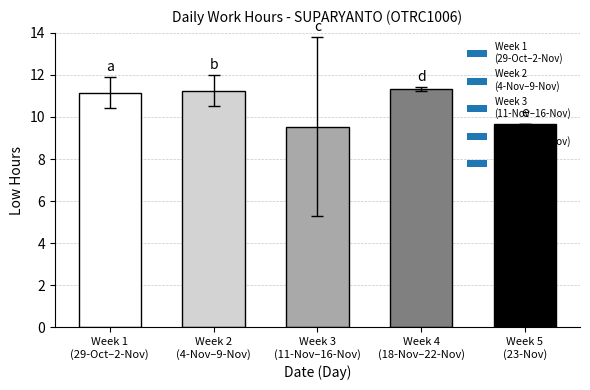

What is the difference between the maximum and second lowest values?

1.6